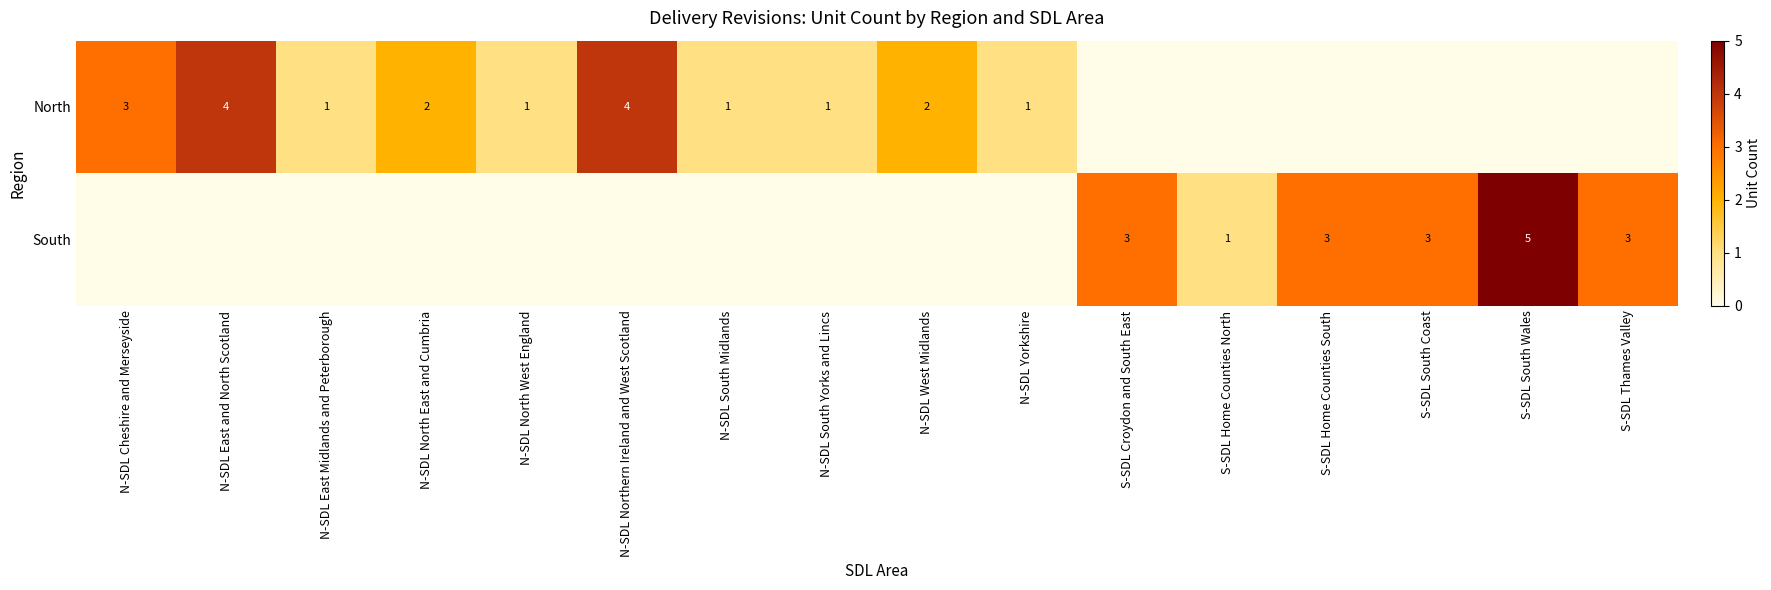

Is it true that North equals 2 at N-SDL Yorkshire?

False